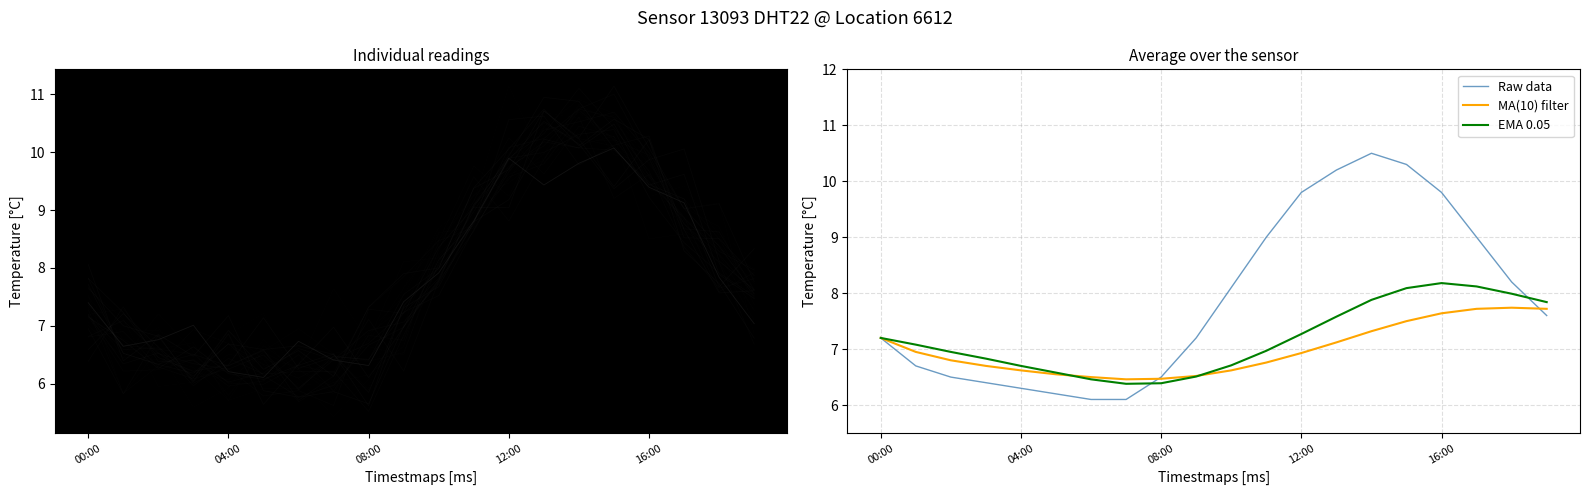

What is the label of the 1st point from the left?

00:00